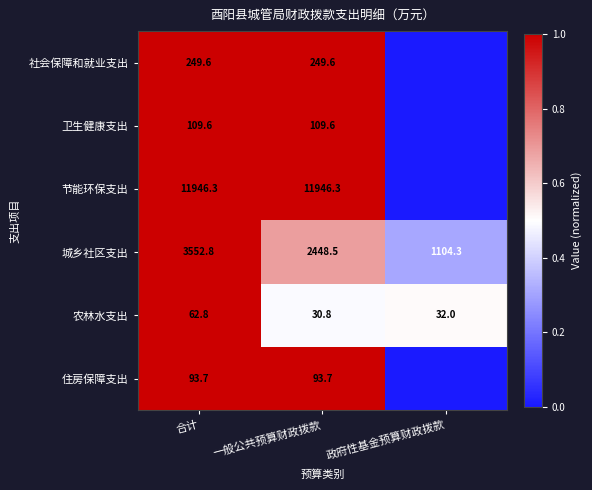

Is the value of 城乡社区支出 at 一般公共预算财政拨款 greater than the value of 社会保障和就业支出 at 一般公共预算财政拨款?

Yes